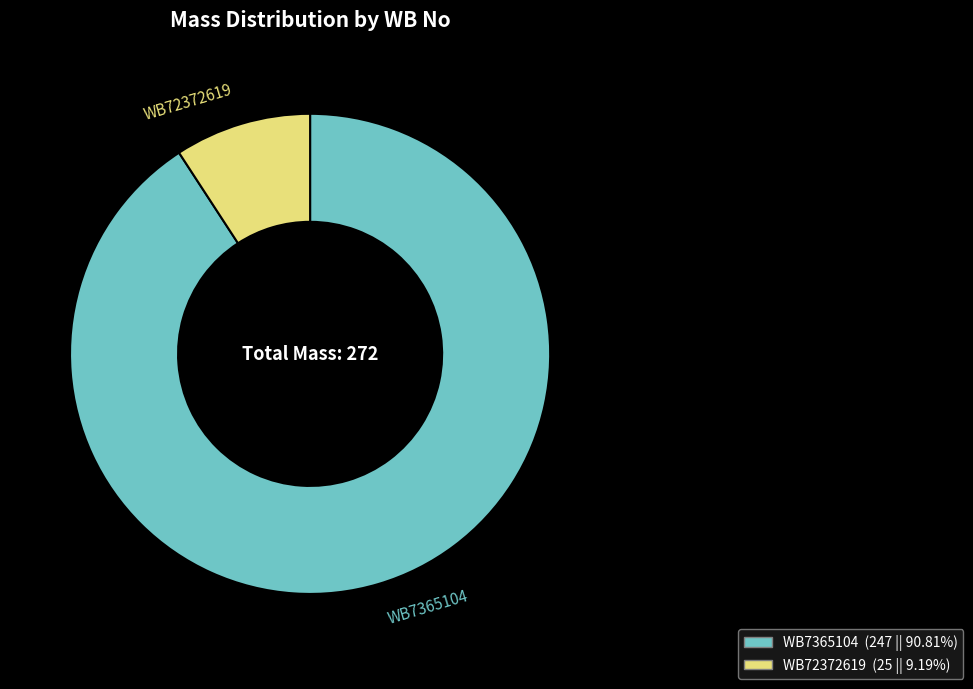

What is the largest slice in the pie chart?

WB7365104